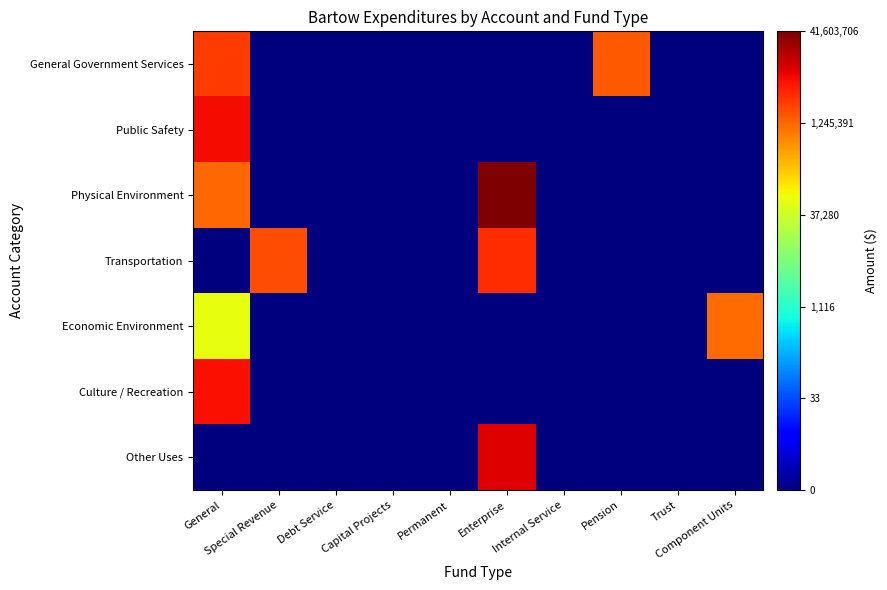

Reading left to right, extract all data points from this chart.

General Government Services: General=6.5	Special Revenue=0.0	Debt Service=0.0	Capital Projects=0.0	Permanent=0.0	Enterprise=0.0	Internal Service=0.0	Pension=6.2	Trust=0.0	Component Units=0.0
Public Safety: General=6.8	Special Revenue=0.0	Debt Service=0.0	Capital Projects=0.0	Permanent=0.0	Enterprise=0.0	Internal Service=0.0	Pension=0.0	Trust=0.0	Component Units=0.0
Physical Environment: General=6.1	Special Revenue=0.0	Debt Service=0.0	Capital Projects=0.0	Permanent=0.0	Enterprise=7.6	Internal Service=0.0	Pension=0.0	Trust=0.0	Component Units=0.0
Transportation: General=0.0	Special Revenue=6.3	Debt Service=0.0	Capital Projects=0.0	Permanent=0.0	Enterprise=6.6	Internal Service=0.0	Pension=0.0	Trust=0.0	Component Units=0.0
Economic Environment: General=4.8	Special Revenue=0.0	Debt Service=0.0	Capital Projects=0.0	Permanent=0.0	Enterprise=0.0	Internal Service=0.0	Pension=0.0	Trust=0.0	Component Units=6.1
Culture / Recreation: General=6.8	Special Revenue=0.0	Debt Service=0.0	Capital Projects=0.0	Permanent=0.0	Enterprise=0.0	Internal Service=0.0	Pension=0.0	Trust=0.0	Component Units=0.0
Other Uses: General=0.0	Special Revenue=0.0	Debt Service=0.0	Capital Projects=0.0	Permanent=0.0	Enterprise=7.0	Internal Service=0.0	Pension=0.0	Trust=0.0	Component Units=0.0